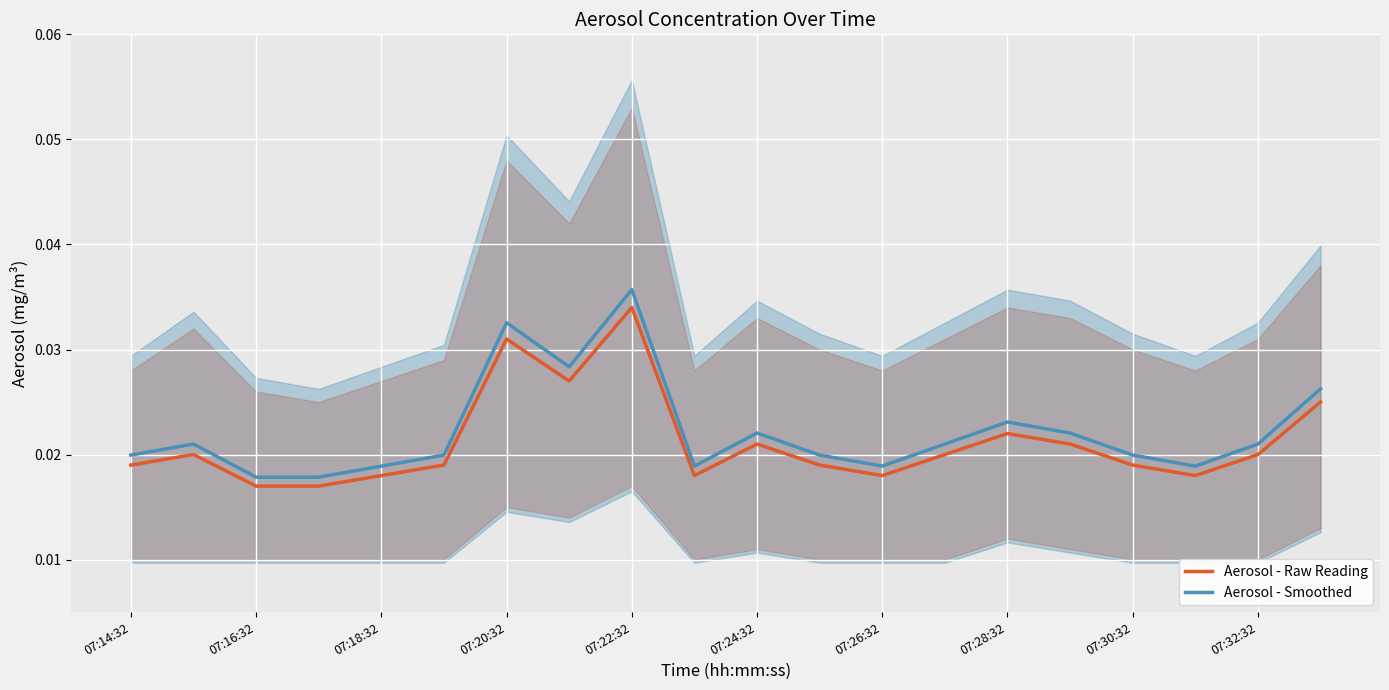

Between 17 and 11, which is larger?

11